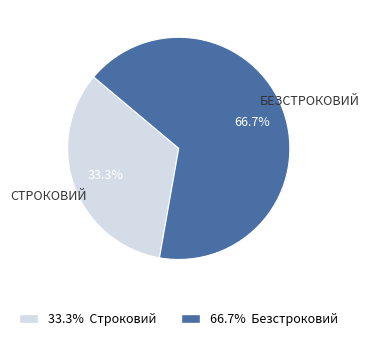

Is there a majority slice in this chart?

Yes